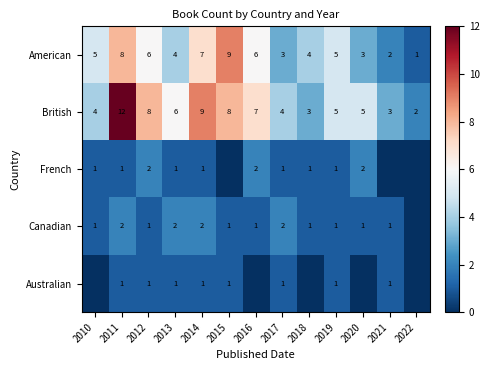

What is the total value across all series at 2017?

11